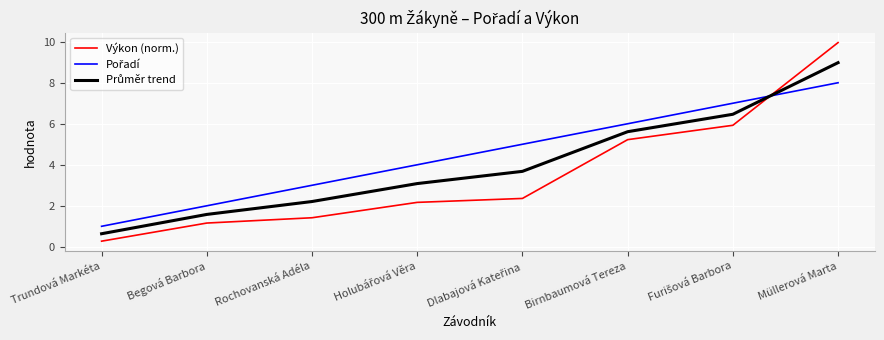

Which series has the widest spread of values?

Výkon (norm.)